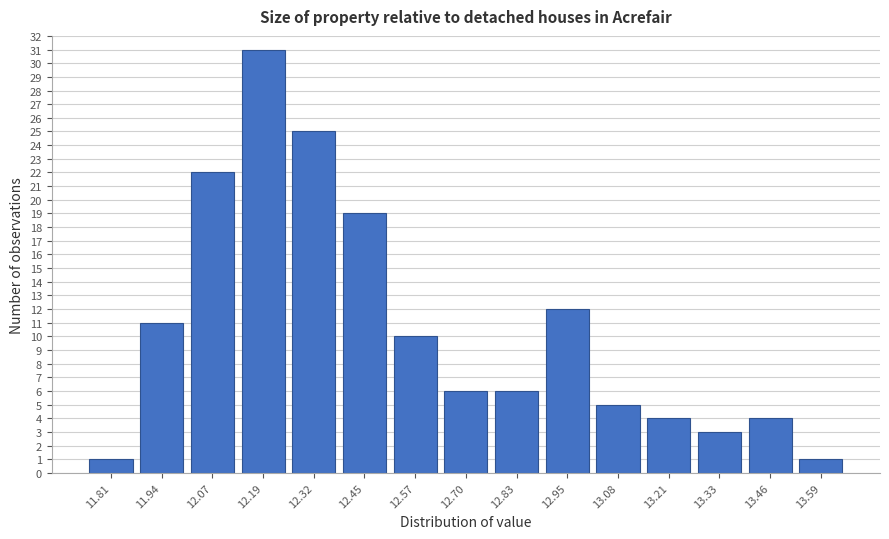

Reading left to right, transcribe all the data shown in this chart.

11.81=1	11.94=11	12.07=22	12.19=31	12.32=25	12.45=19	12.57=10	12.70=6	12.83=6	12.95=12	13.08=5	13.21=4	13.33=3	13.46=4	13.59=1